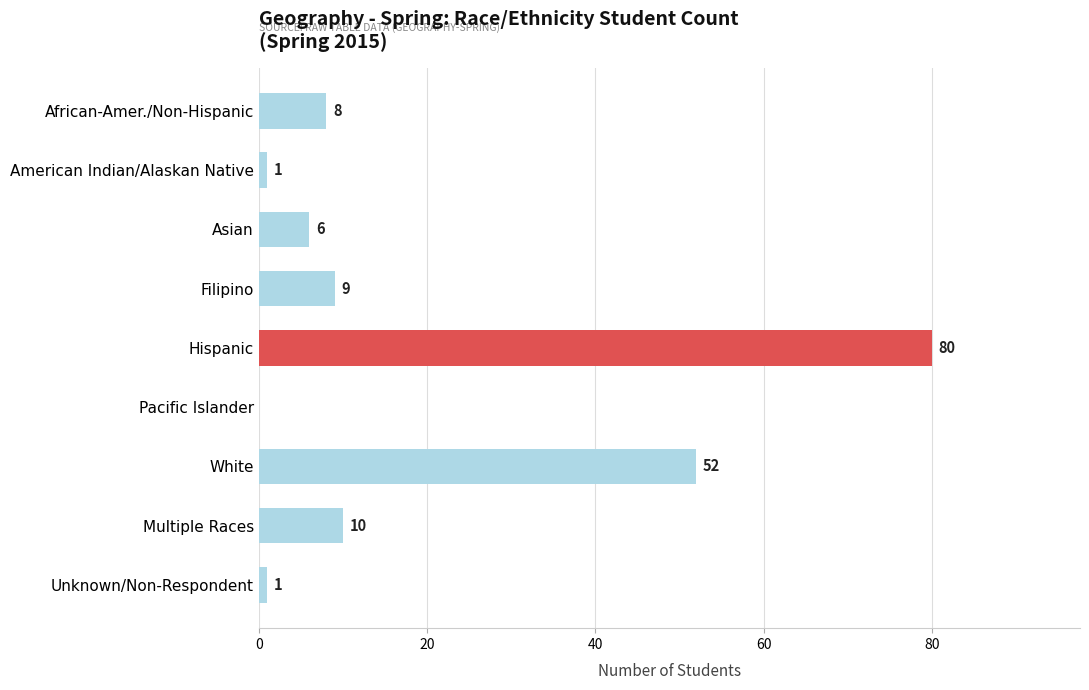

At which label is the value closest to 40?

White